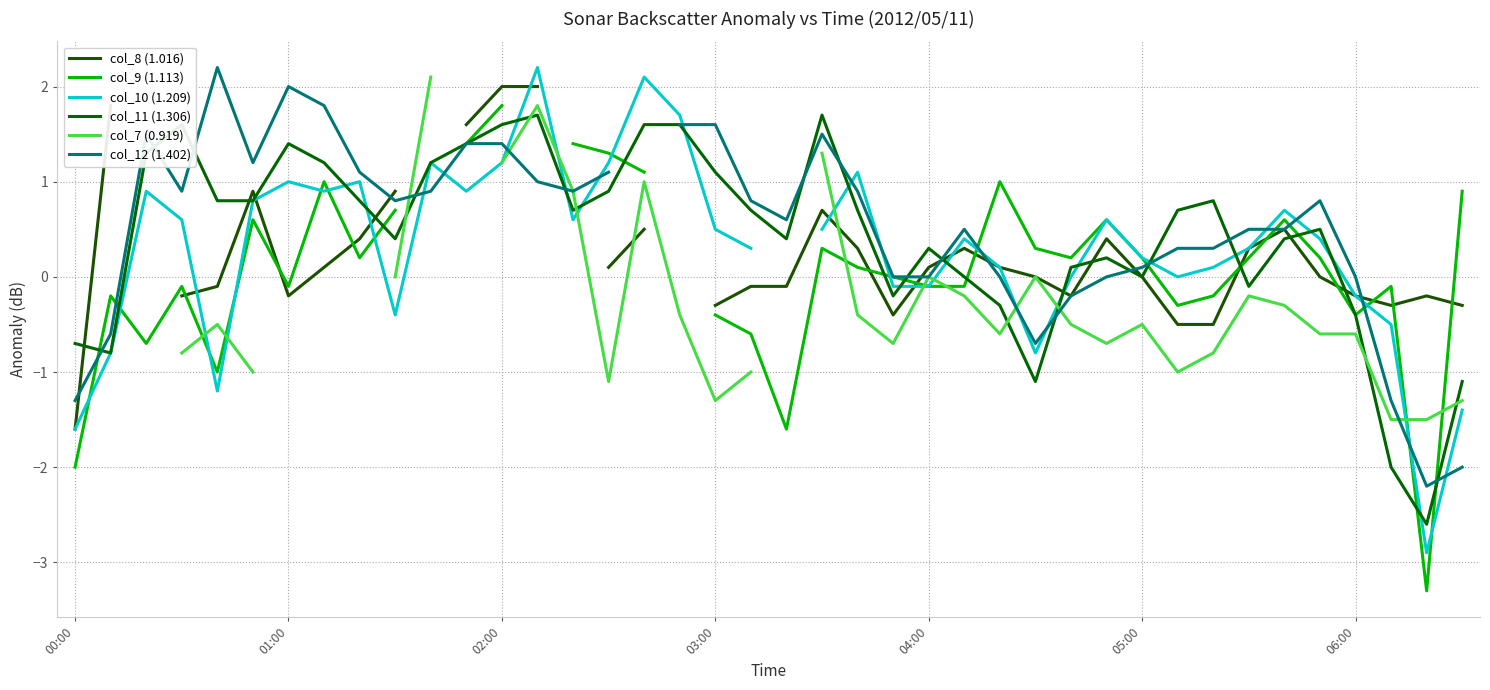

How many interior local peaks does the col_7 (0.919) series have?

7